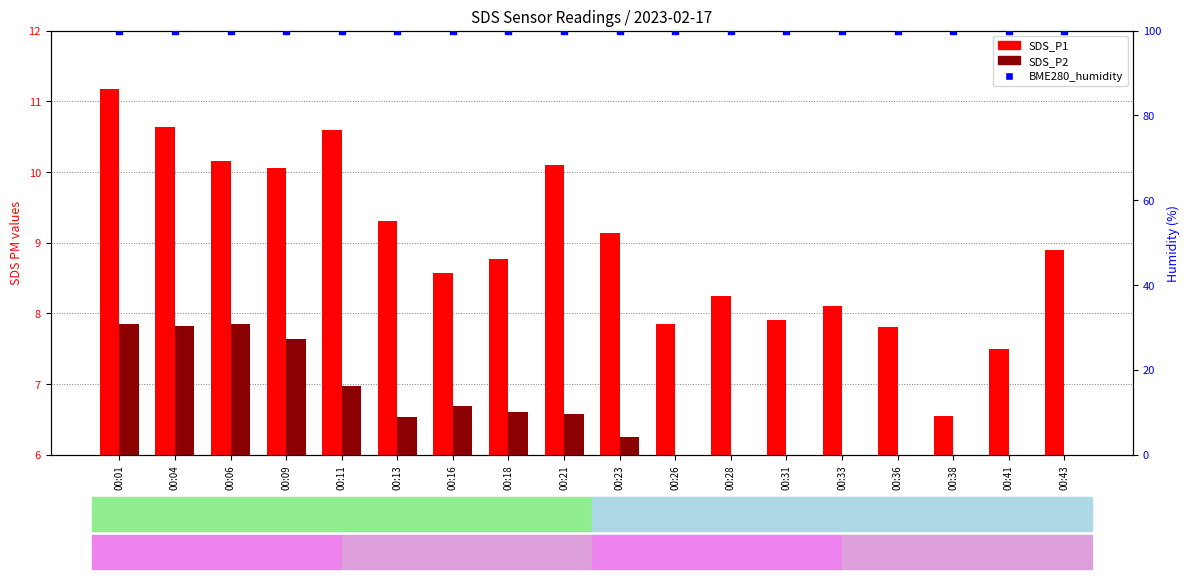

At which category is the sum across all series the highest?

00:01